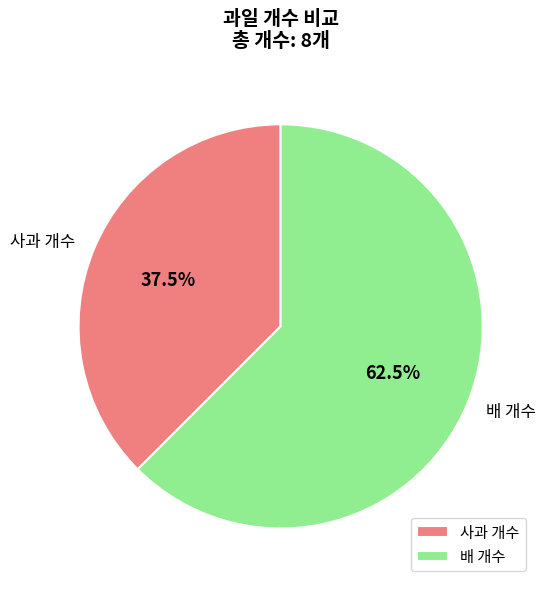

Combined, do 배 개수 and 사과 개수 account for over 50%?

Yes